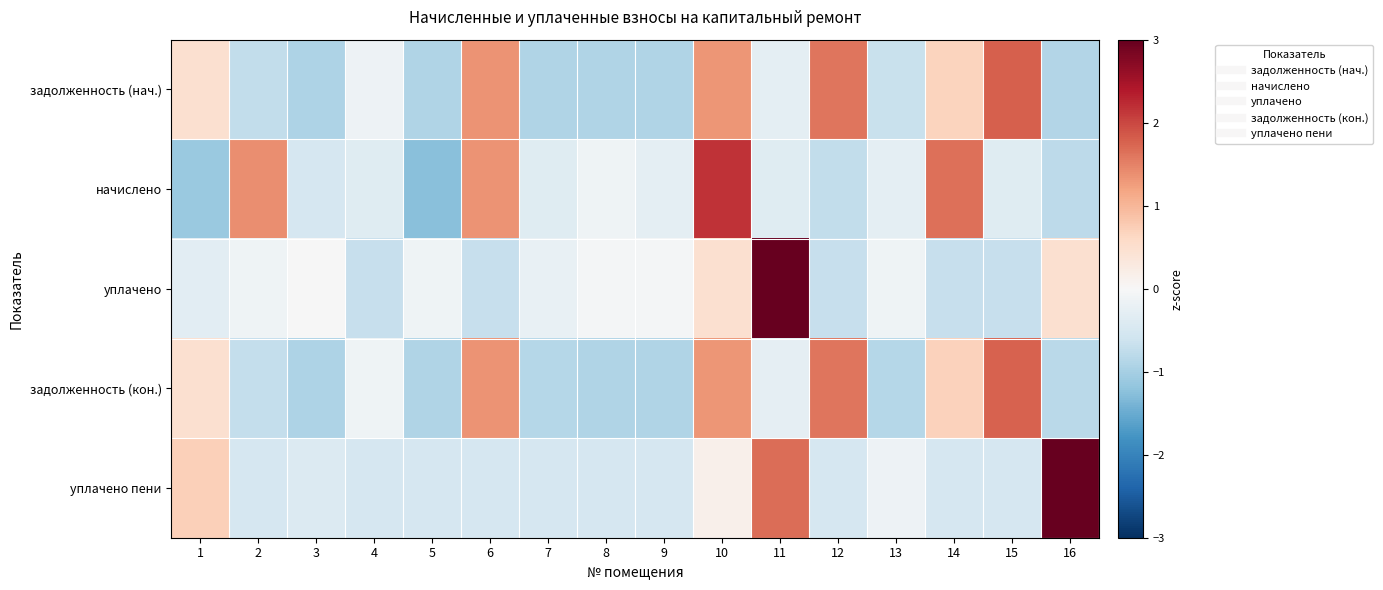

Between 11 and 2, which is larger?

11